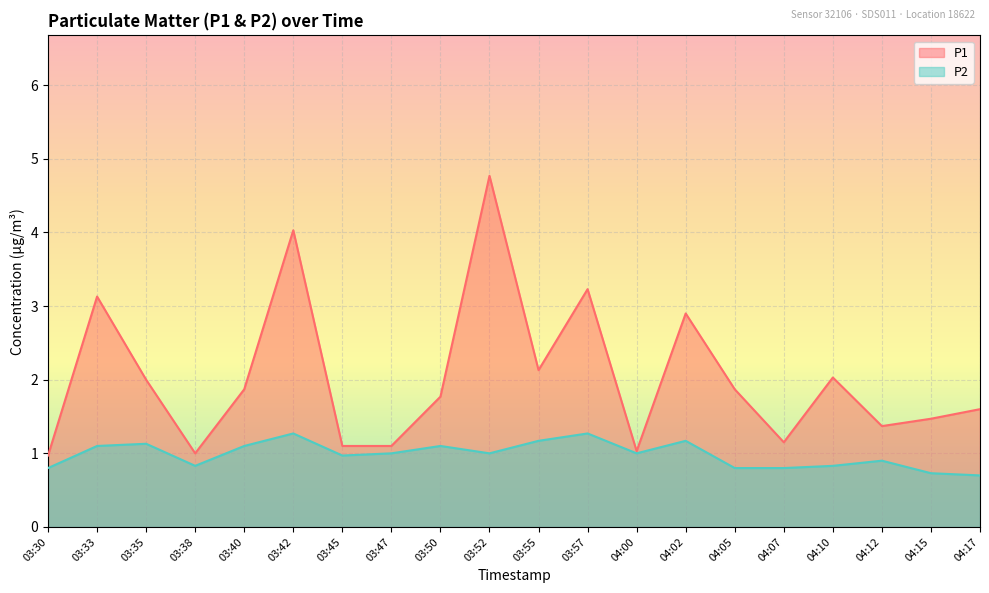

What is the sum of the P1 values at 04:10 and 03:57?

5.3